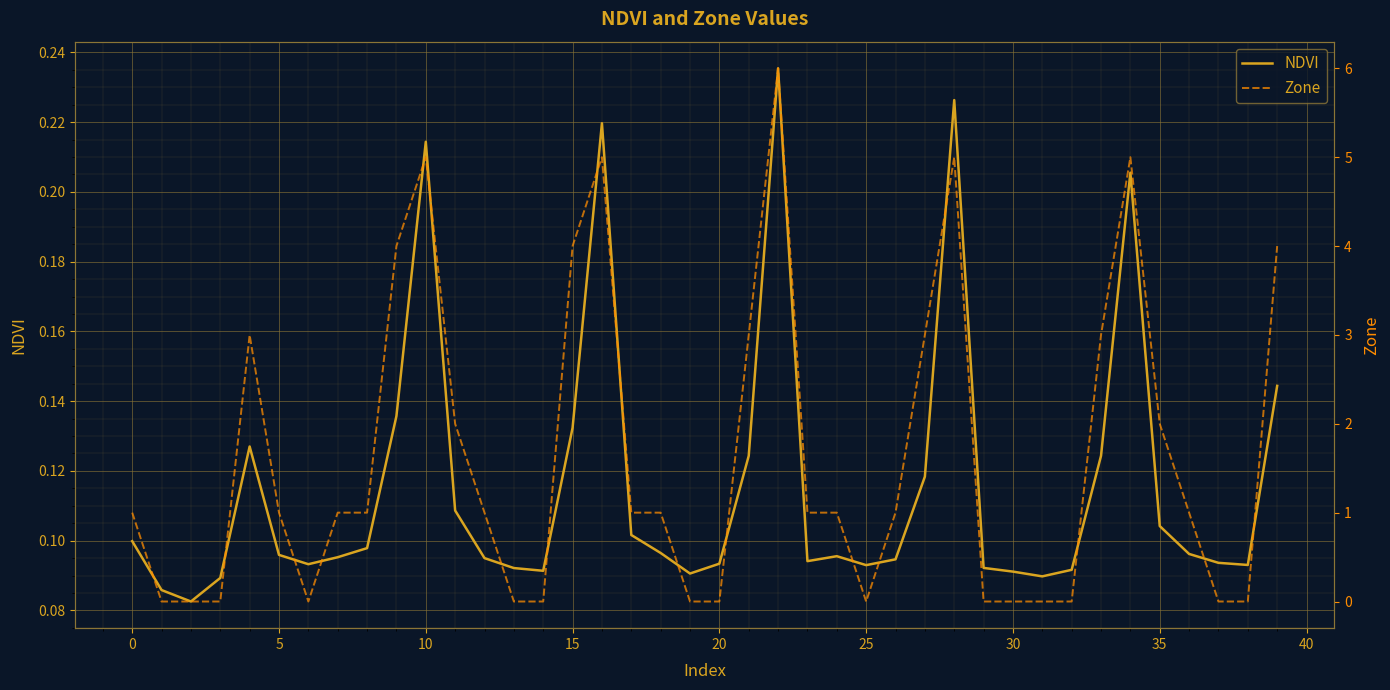

True or false: Zone has a value of 0.0 at 37.

True